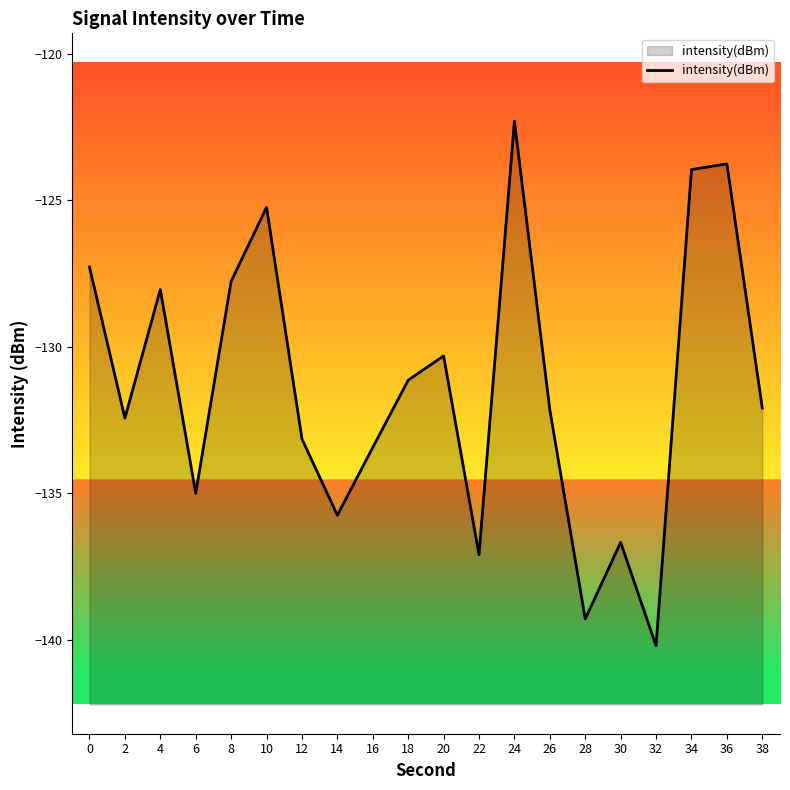

Reading right to left, list all the values displayed in this chart.

38=-132.1	36=-123.8	34=-124.0	32=-140.2	30=-136.7	28=-139.3	26=-132.2	24=-122.3	22=-137.1	20=-130.3	18=-131.1	16=-133.4	14=-135.7	12=-133.1	10=-125.2	8=-127.8	6=-135.0	4=-128.0	2=-132.4	0=-127.3